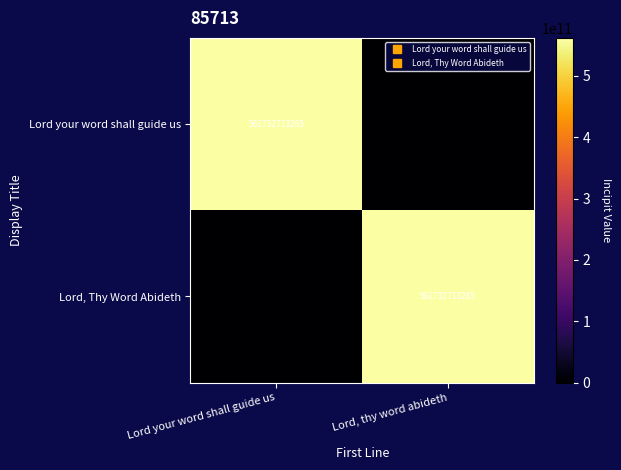

Count the Lord, Thy Word Abideth values in the range 0 to 561732713265.

2